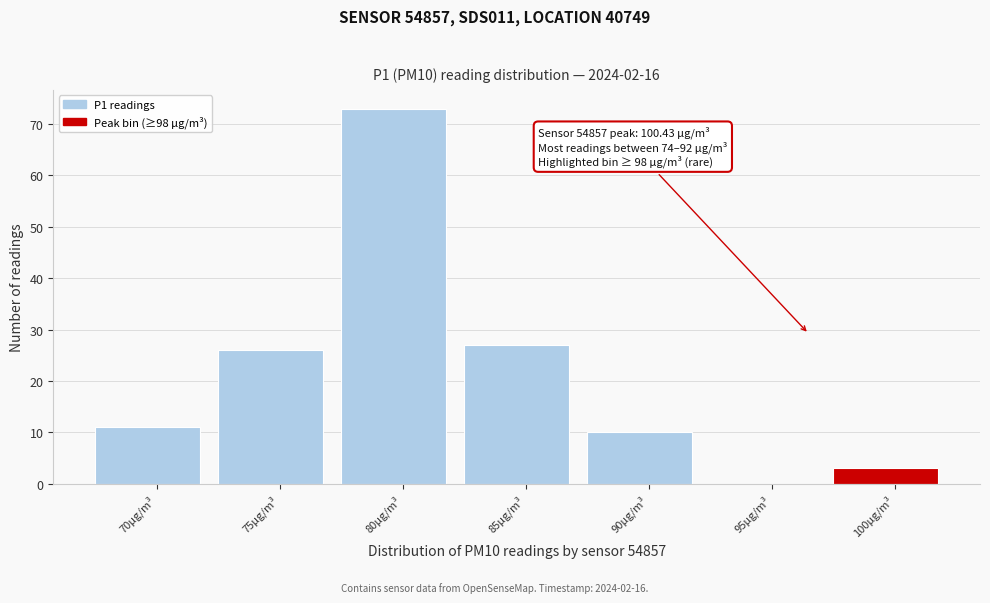

Reading right to left, transcribe all the data shown in this chart.

100µg/m³=3	95µg/m³=0	90µg/m³=10	85µg/m³=27	80µg/m³=73	75µg/m³=26	70µg/m³=11